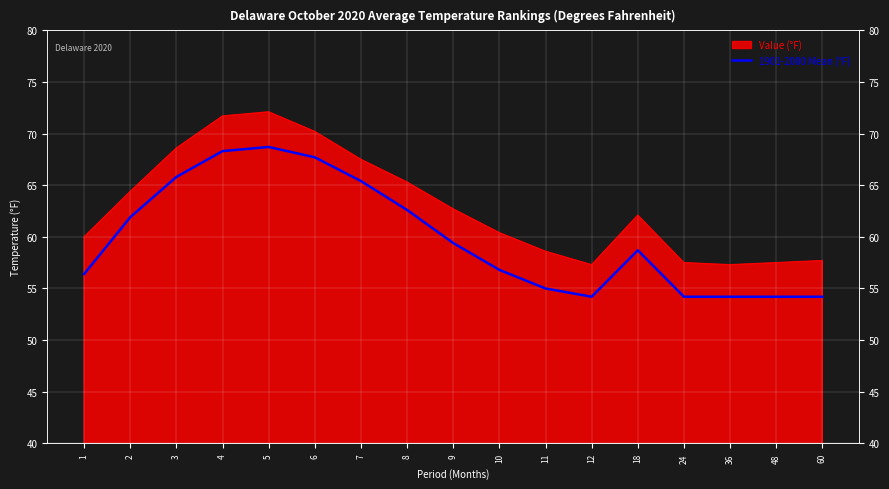

Reading left to right, extract all data points from this chart.

56.4	61.9	65.8	68.3	68.7	67.7	65.4	62.6	59.4	56.8	55.0	54.2	58.7	54.2	54.2	54.2	54.2